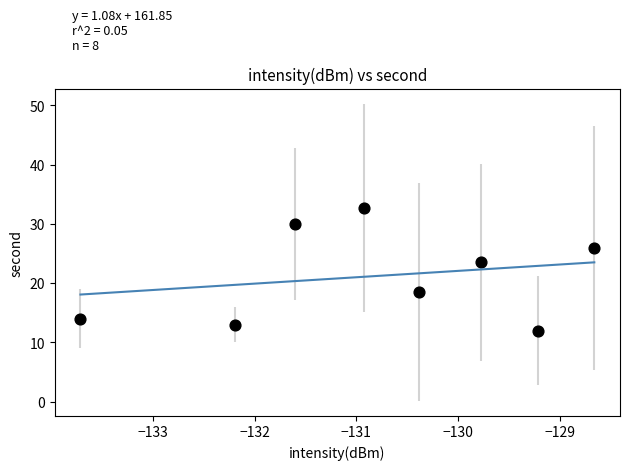

What Y value in the scatter plot is closest to 22?

23.5